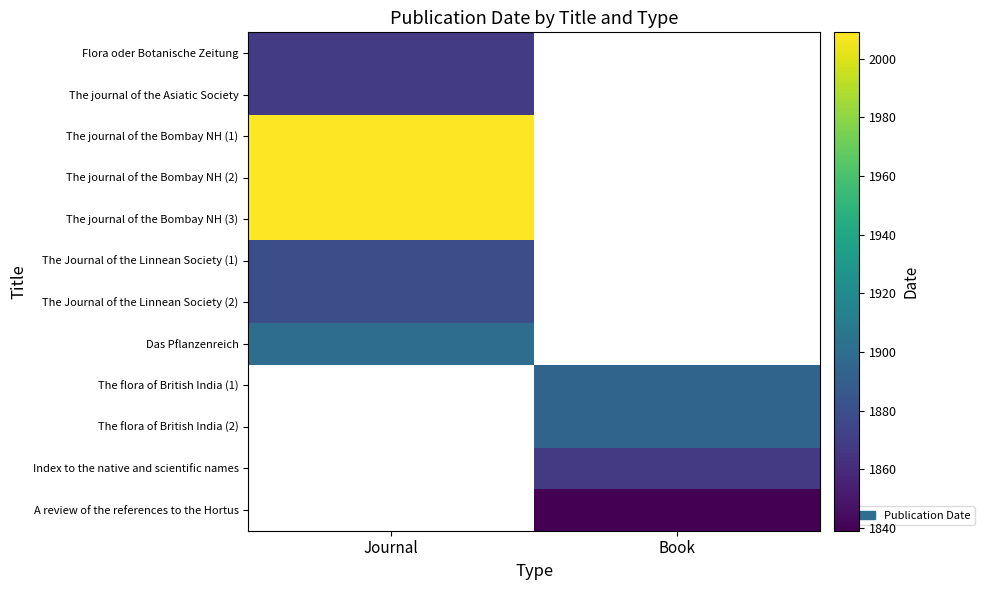

What is the maximum value for Flora oder Botanische Zeitung?

1869.0